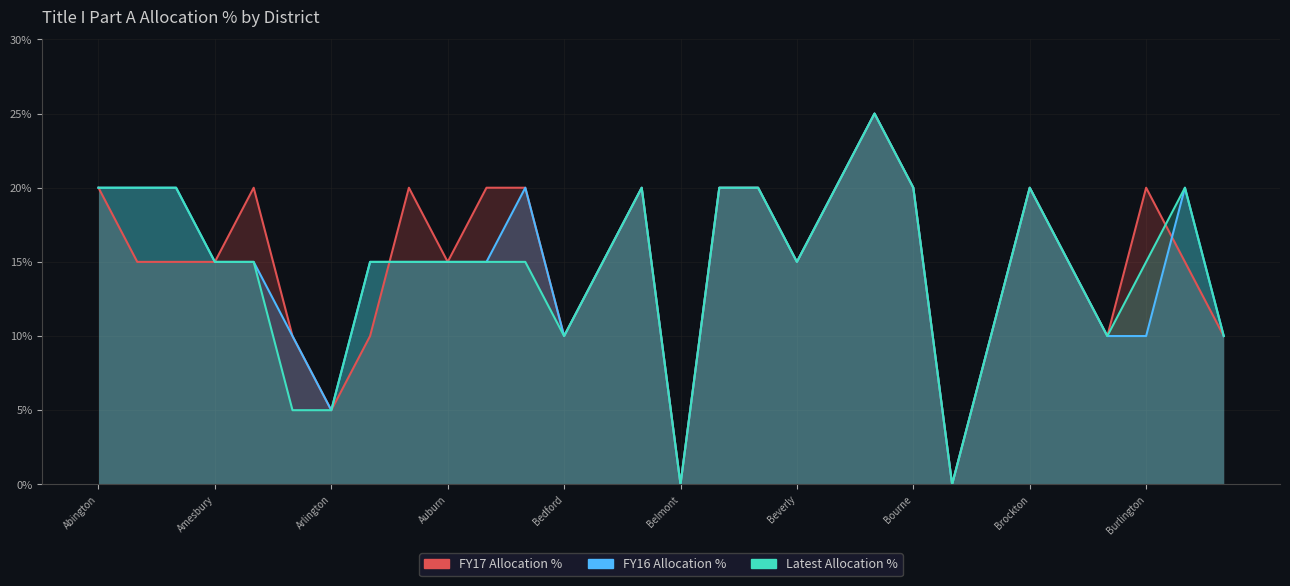

What is the sum of all Latest Allocation % values?

440